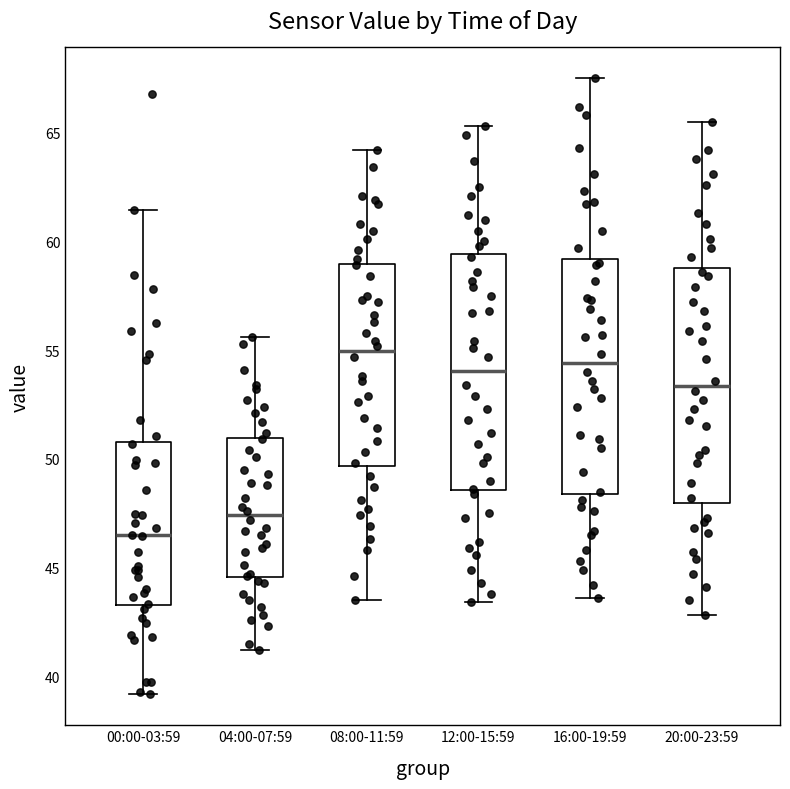

Where is the lower edge of the box for 08:00-11:59 on the y-axis? The values are not printed on the chart, so give them approximately, as read against the axis.

49.5